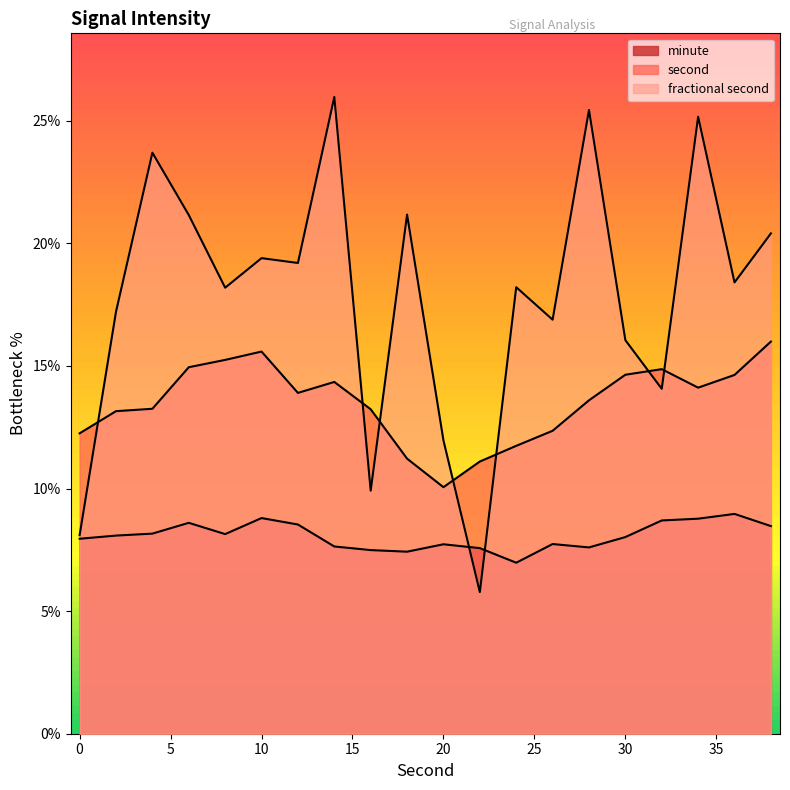

Does the chart display data point markers on the line(s)?

No